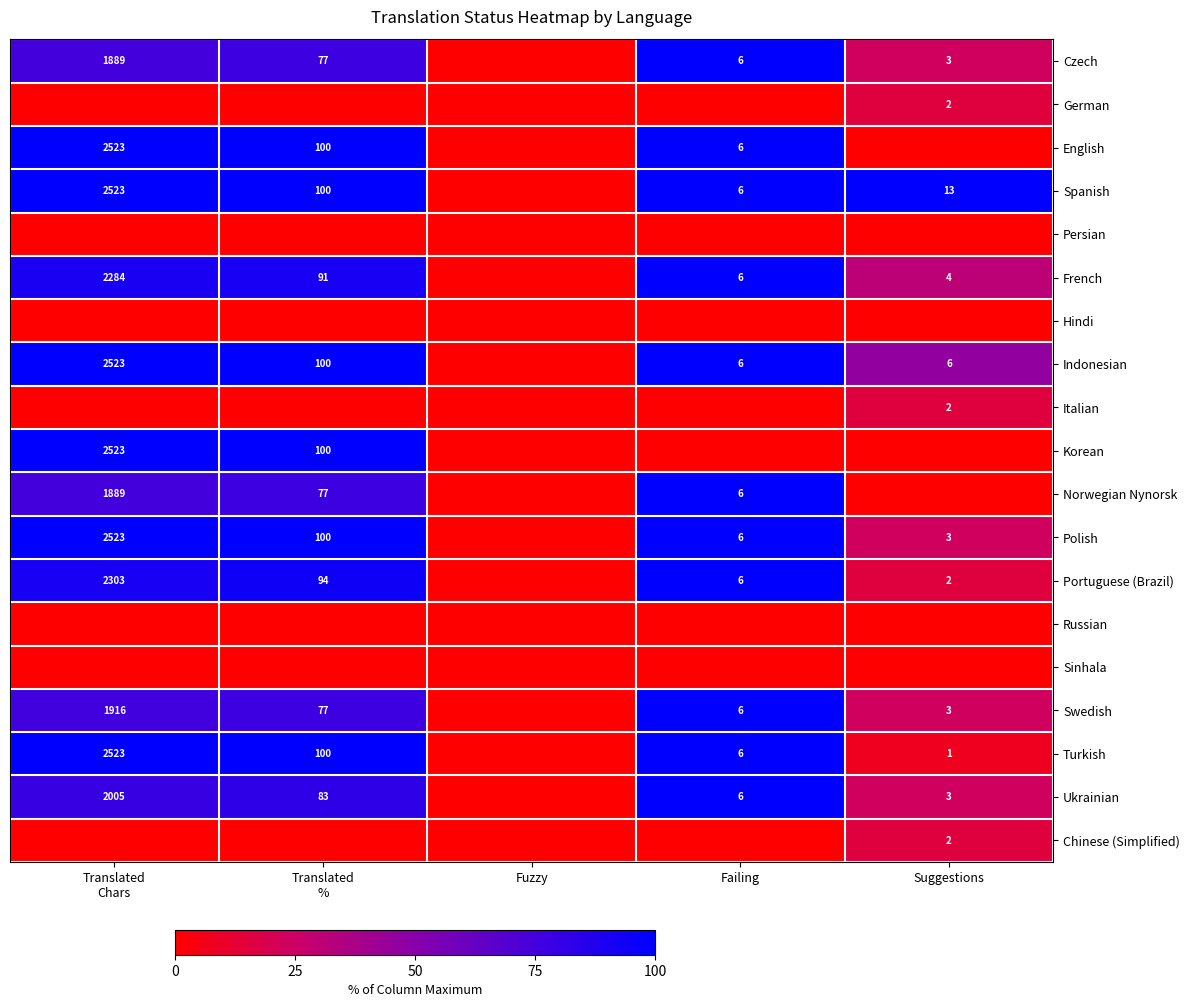

What is the difference between the Norwegian Nynorsk values at Failing and Translated Chars?

25.1